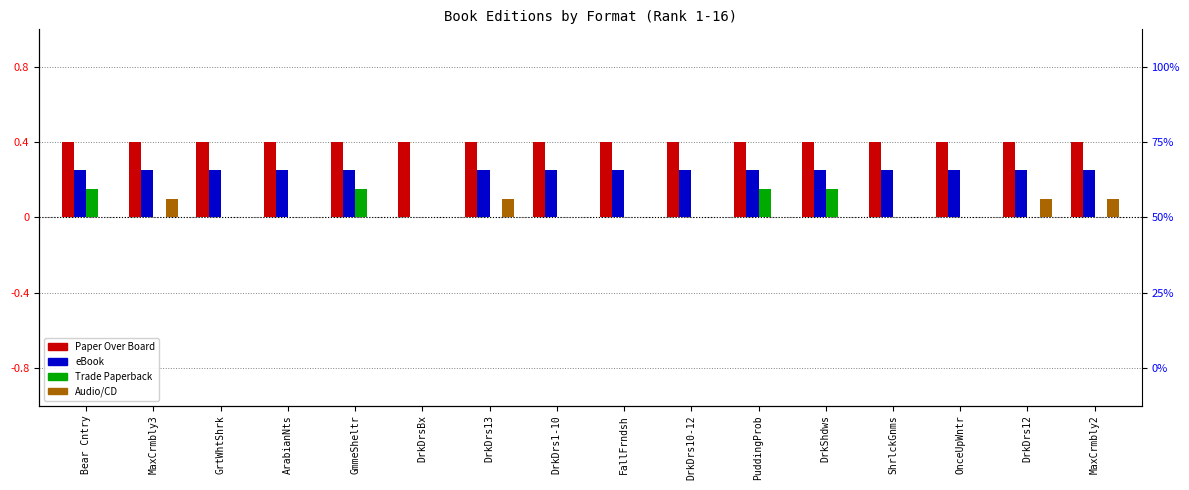

What value does the Paper Over Board series have at GrtWhtShrk?

0.4